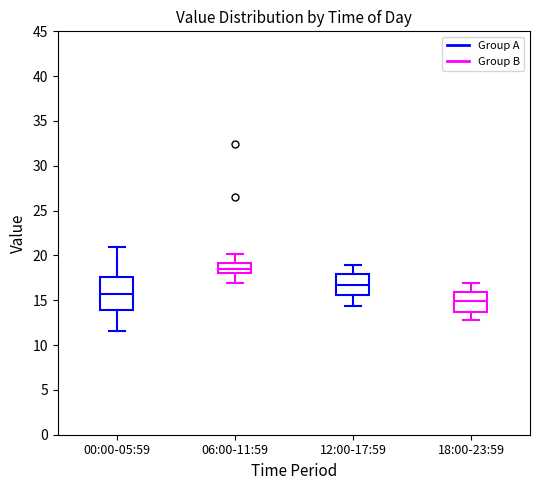

Where does the upper whisker of the box for 00:00-05:59 end on the y-axis? The values are not printed on the chart, so give them approximately, as read against the axis.

21.0